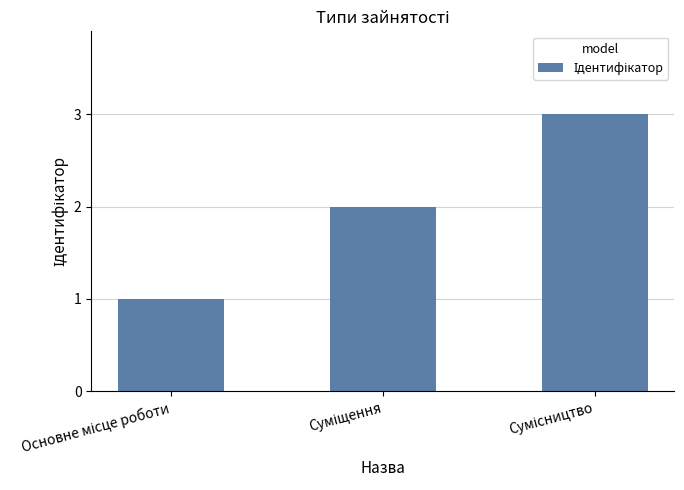

What is the maximum value shown in the chart?

3